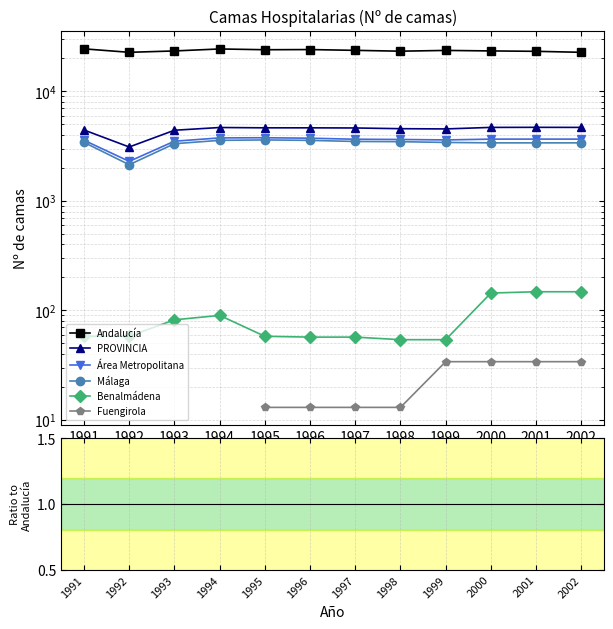

At which category does the chart reach its peak across all series?

1991